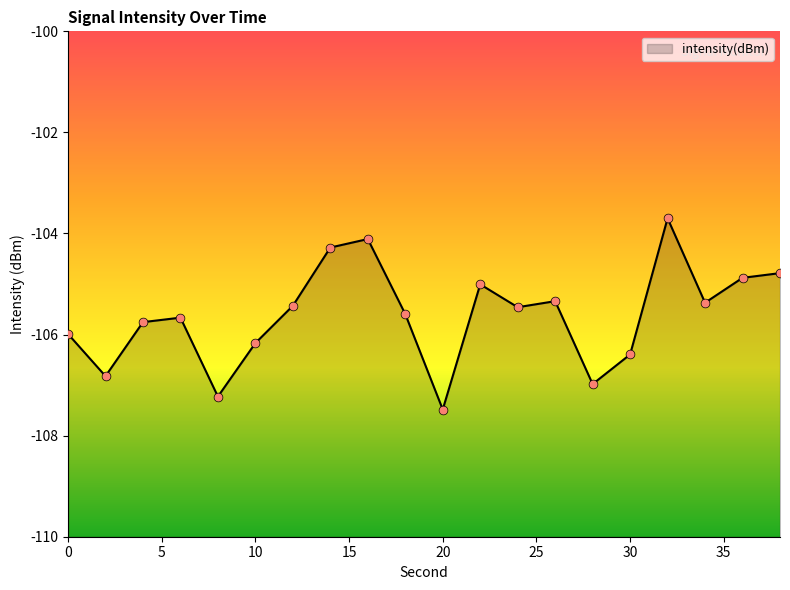

What is the change in value from 4 to 16?

+1.6